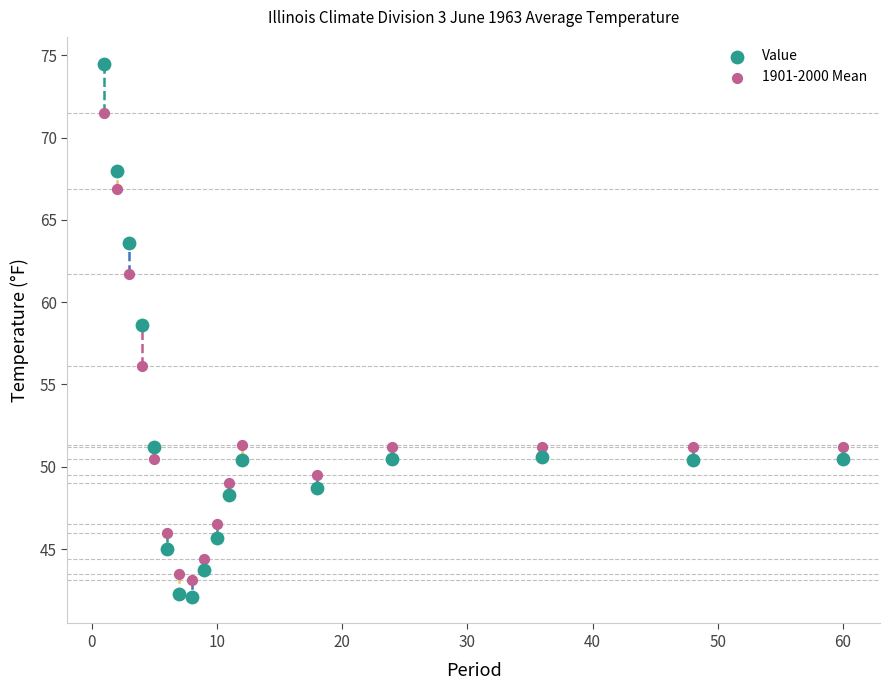

Which series reaches the minimum Y coordinate?

Value